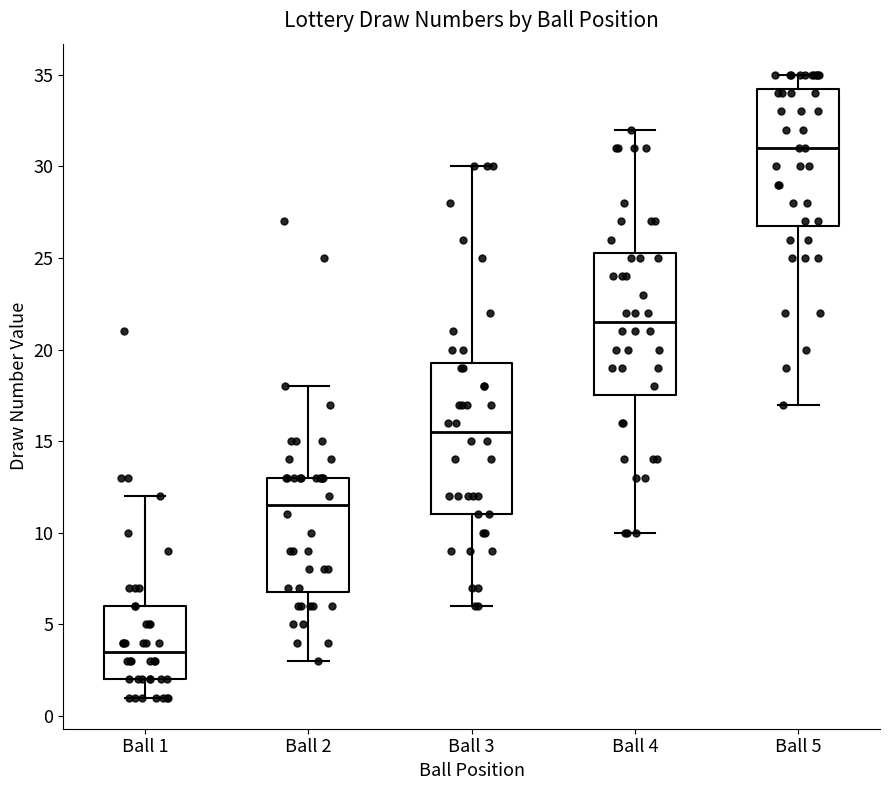

Comparing the boxes themselves (not the whiskers), which one is the tallest?

Ball 3